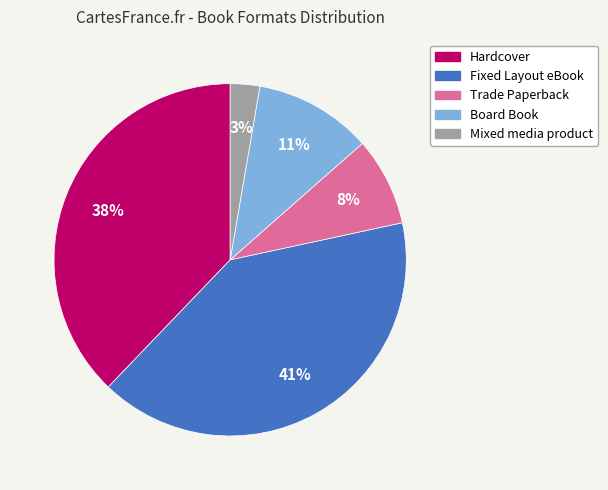

How many slices are in this pie chart?

5